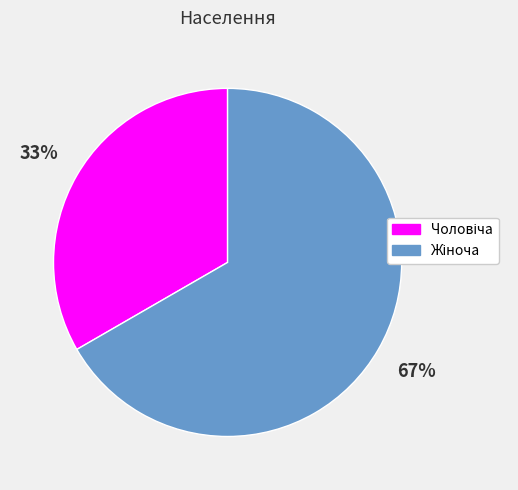

To the nearest percent, what is the average slice percentage?

50%